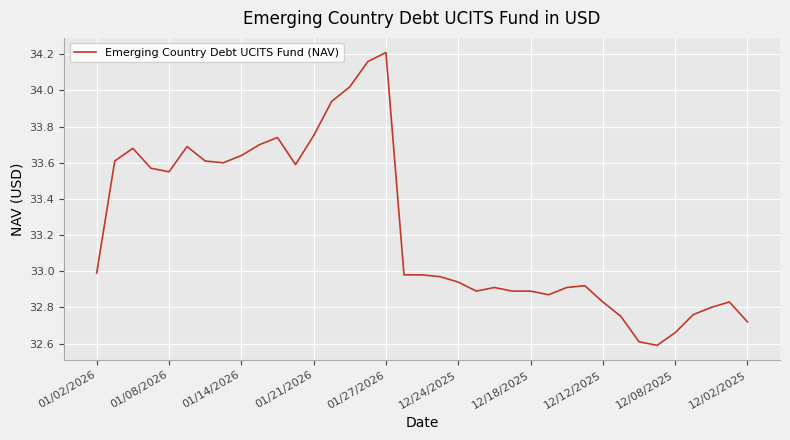

What is the difference between the maximum and minimum values?

1.6